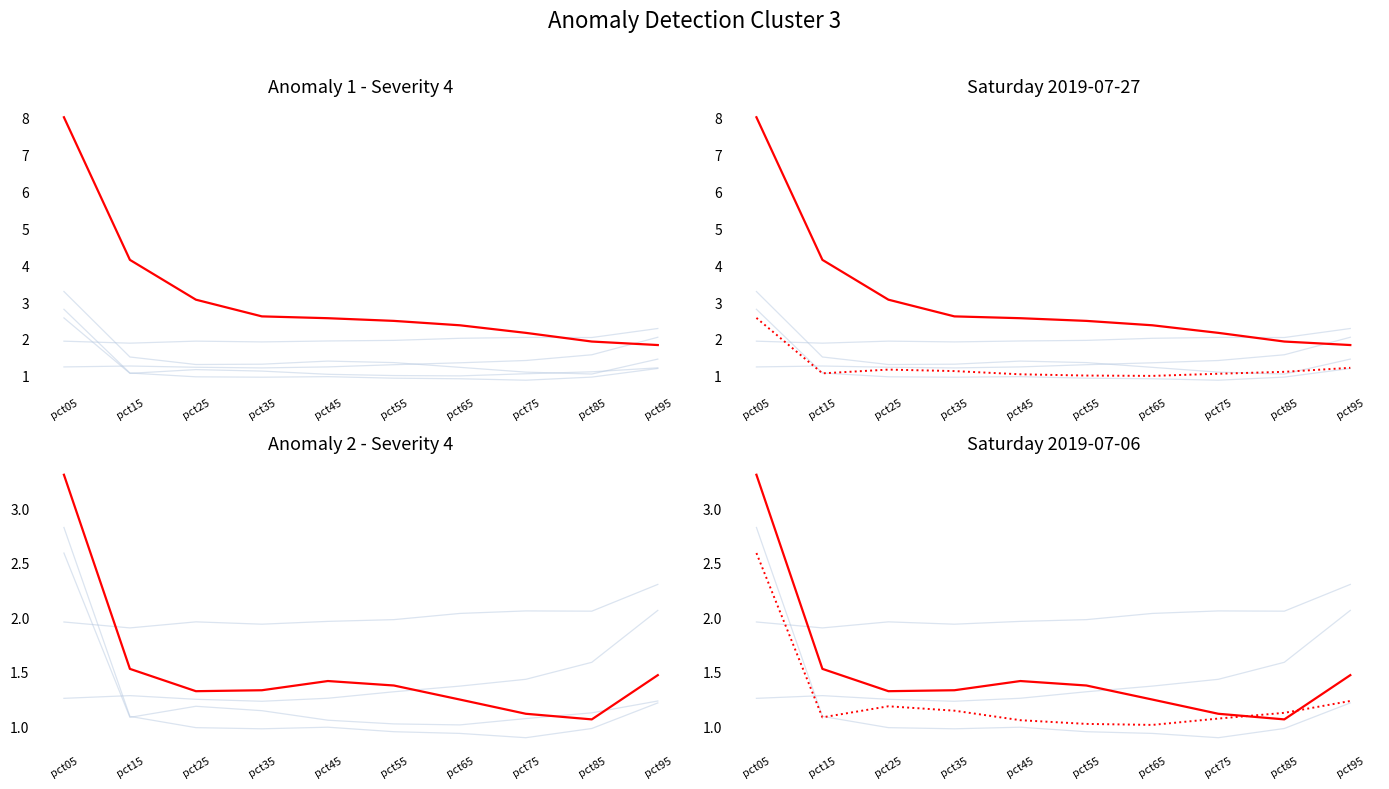

List the labels in order of Jun value, largest first.

pct05, pct95, pct25, pct35, pct85, pct15, pct75, pct45, pct55, pct65